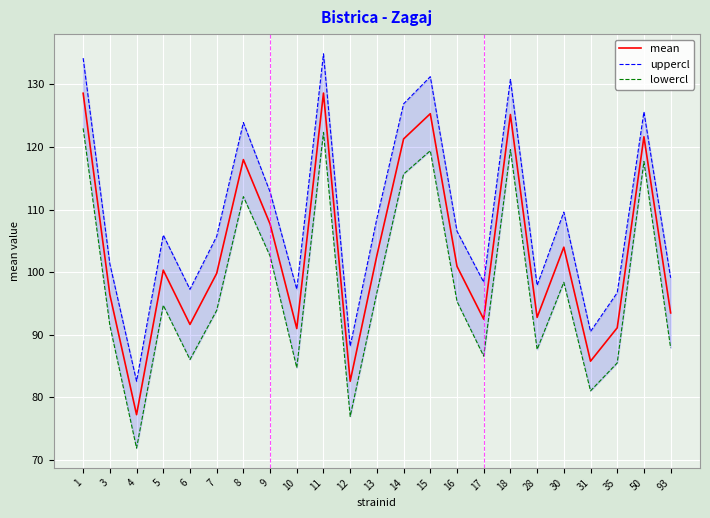

What is the difference between the maximum and minimum values in the mean series?

51.4